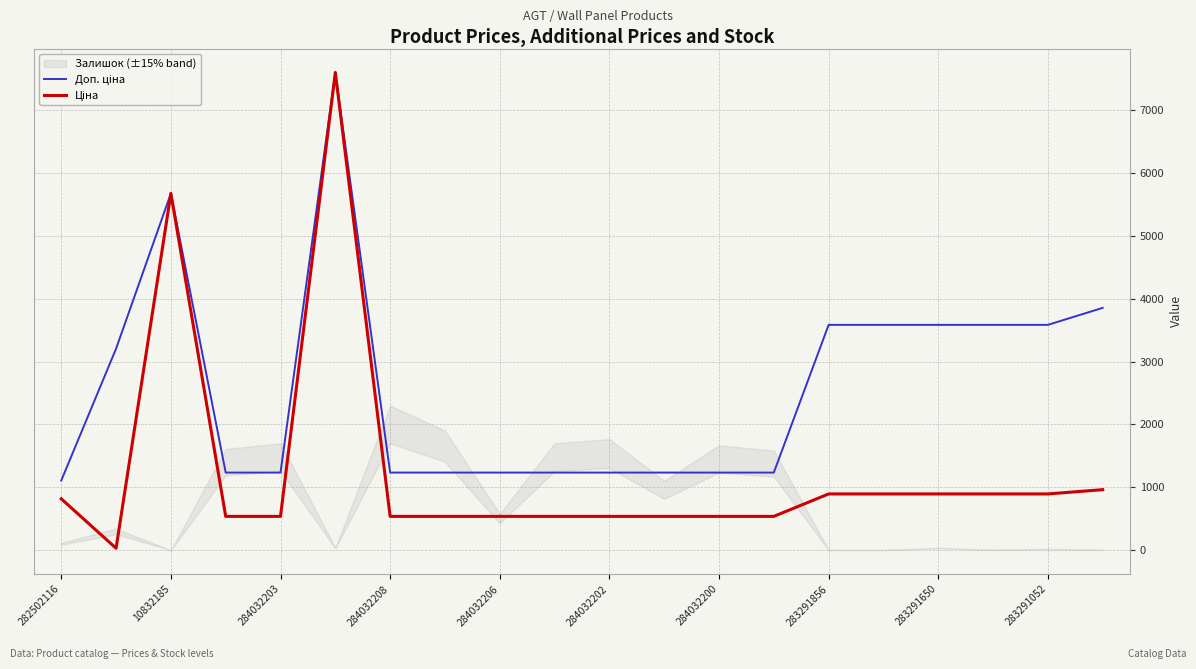

Does the chart display data point markers on the line(s)?

No